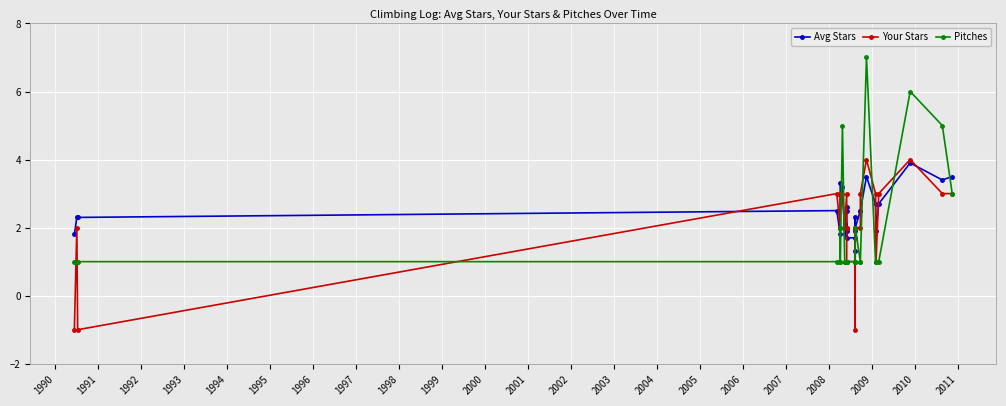

Is it true that Avg Stars equals 4.3 at 1996?

False